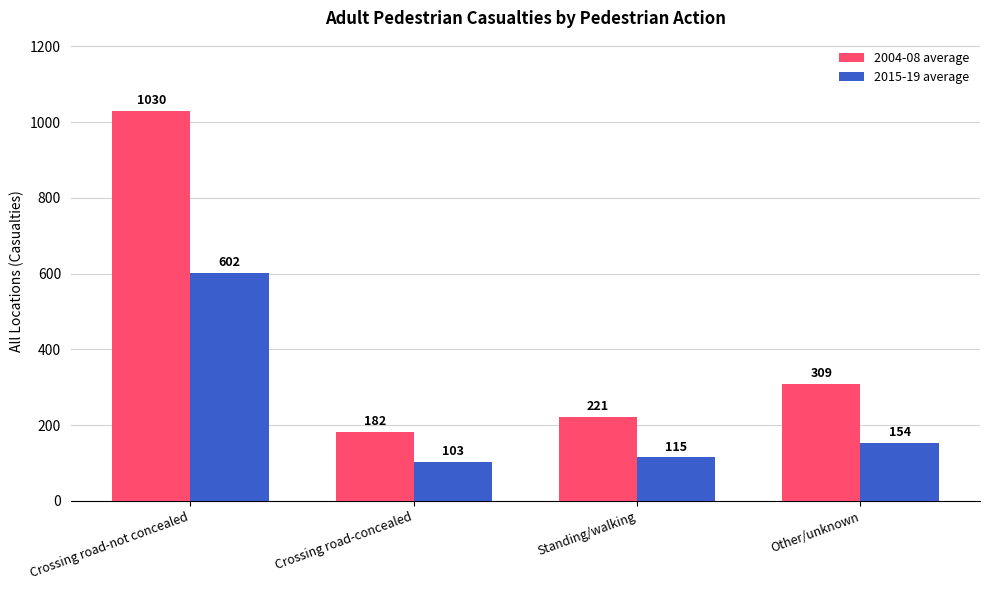

Reading left to right, list all the values displayed in this chart.

2004-08 average: 1030	182	221	309
2015-19 average: 602	103	115	154